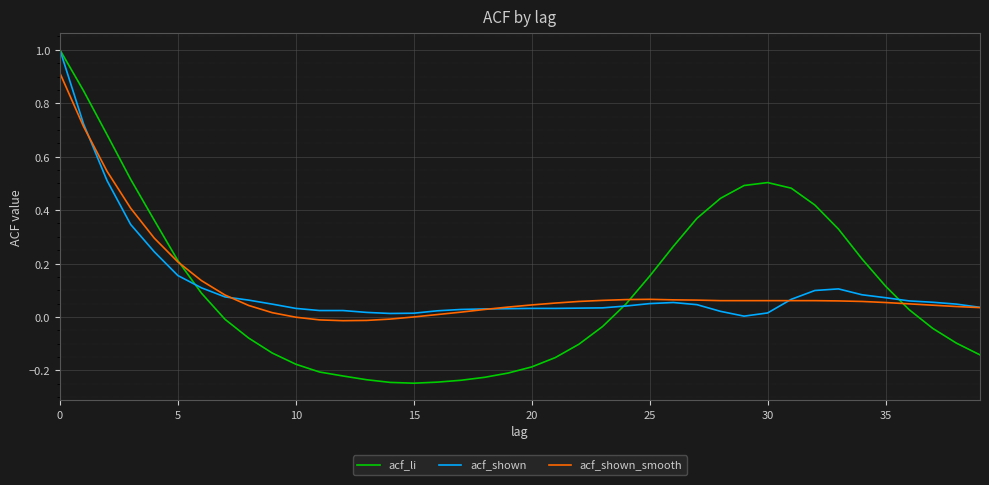

What is the greatest value displayed?

1.0